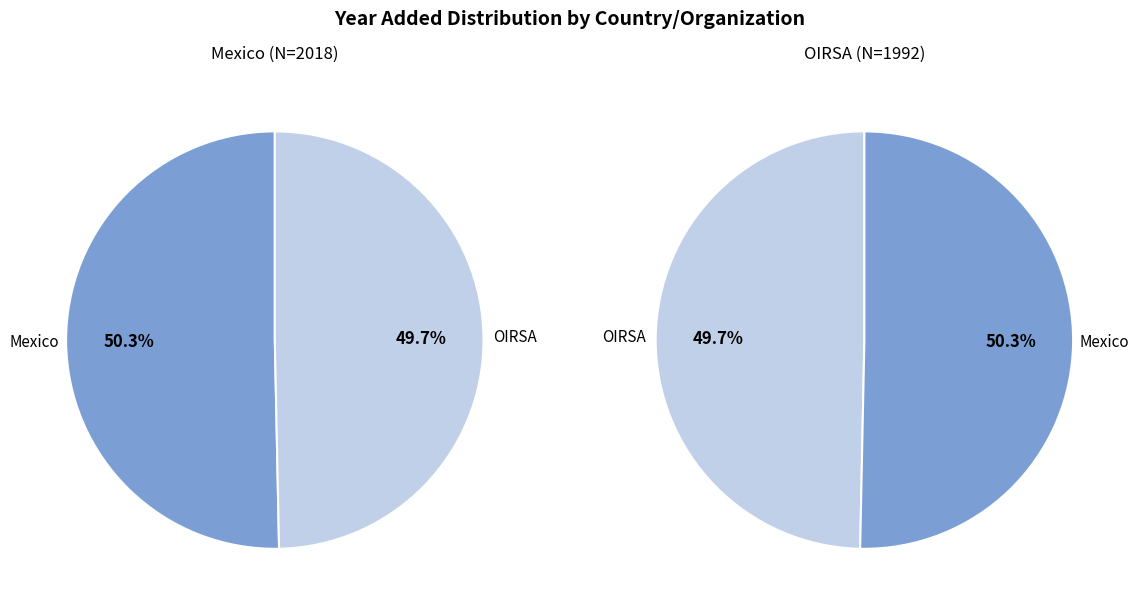

To the nearest percent, what is the difference between the largest and smallest slice percentages?

1%